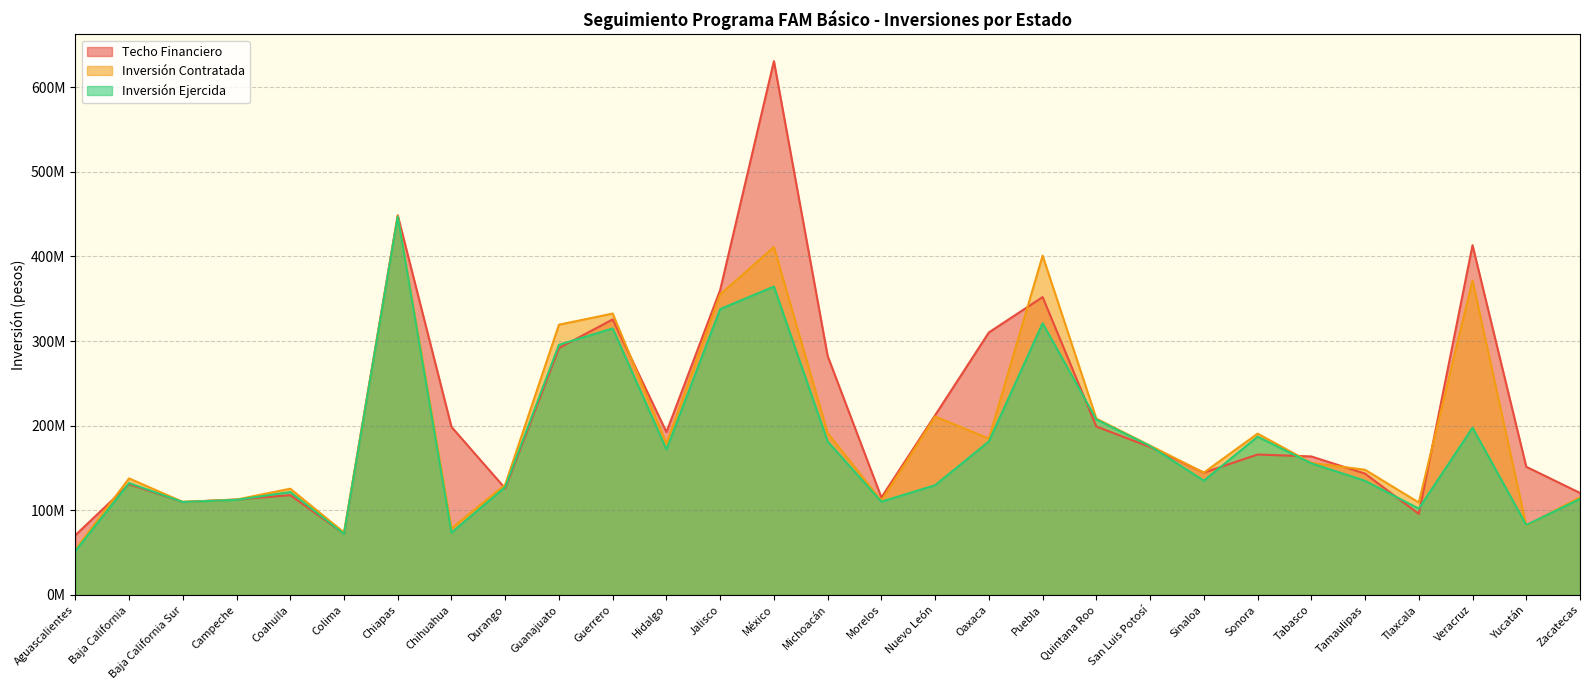

Which series has the largest total across all categories?

Techo Financiero